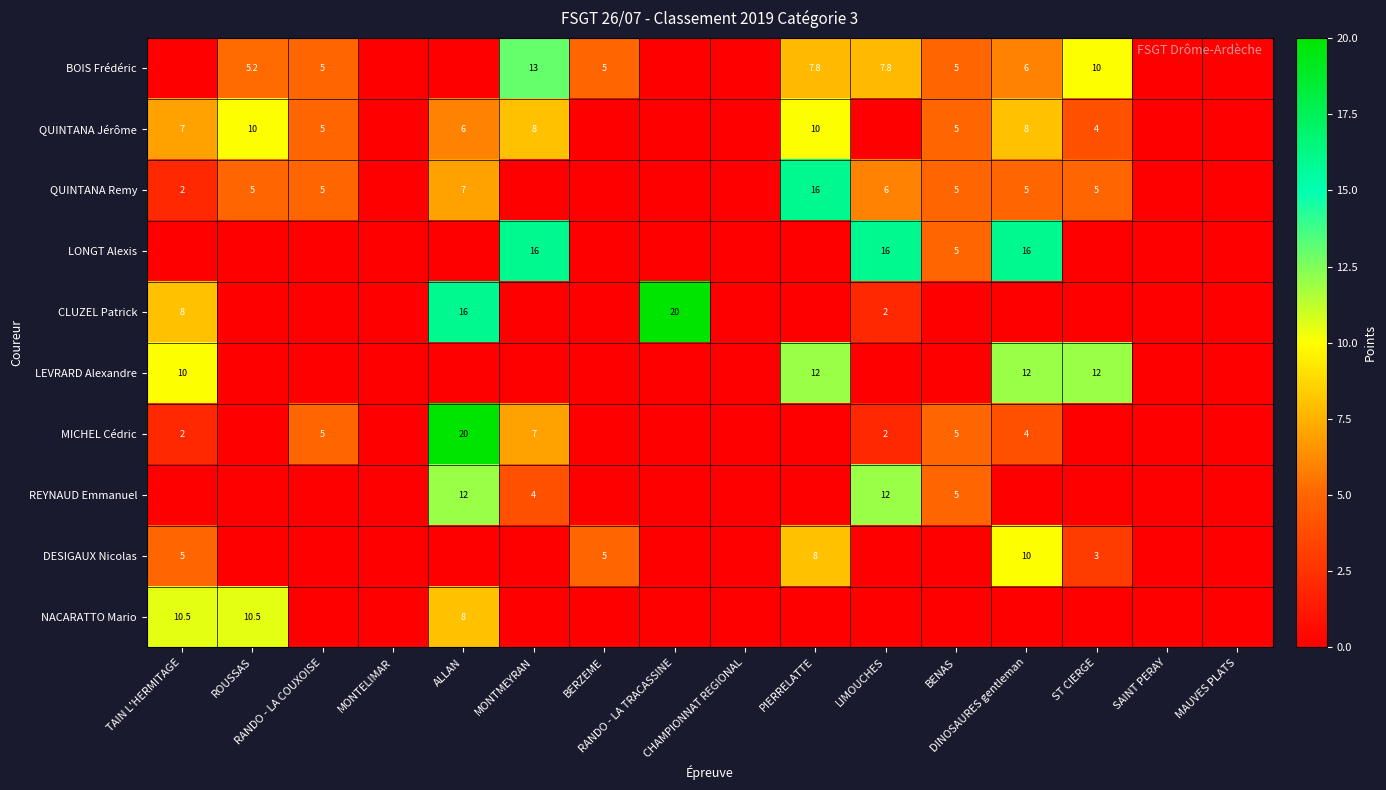

List the series in order of their peak value, lowest first.

QUINTANA Jérôme, DESIGAUX Nicolas, NACARATTO Mario, LEVRARD Alexandre, REYNAUD Emmanuel, BOIS Frédéric, QUINTANA Remy, LONGT Alexis, CLUZEL Patrick, MICHEL Cédric